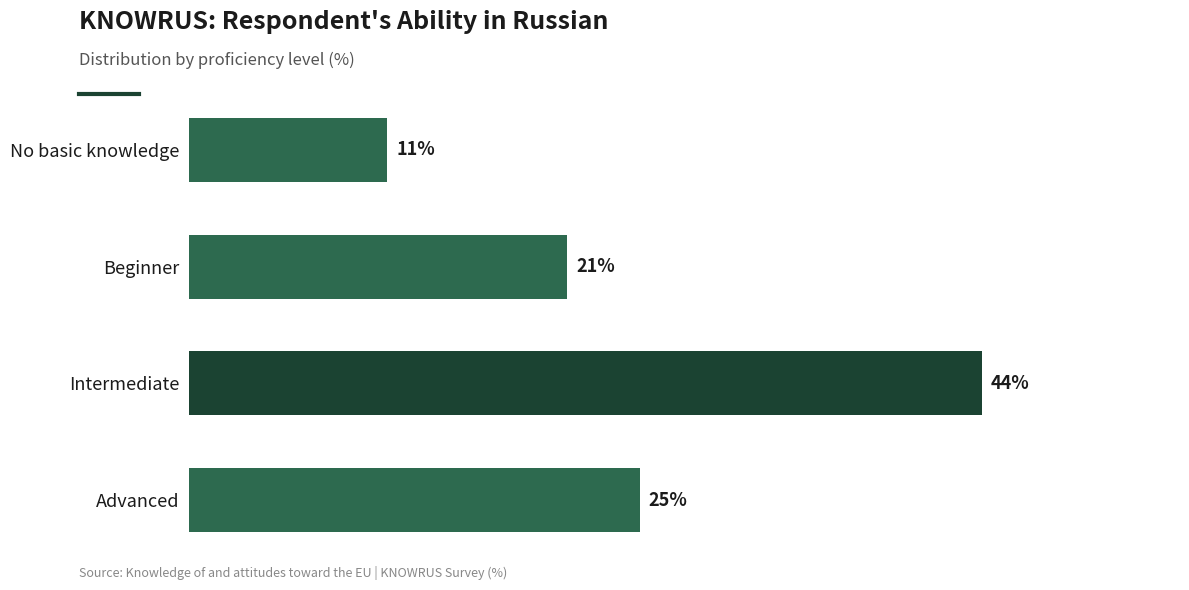

At which label is the value closest to 27?

Advanced